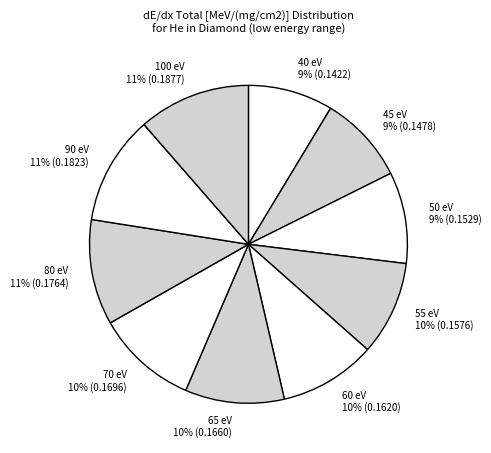

To the nearest percent, what is the combined percentage of 60 eV and 100 eV?

21%